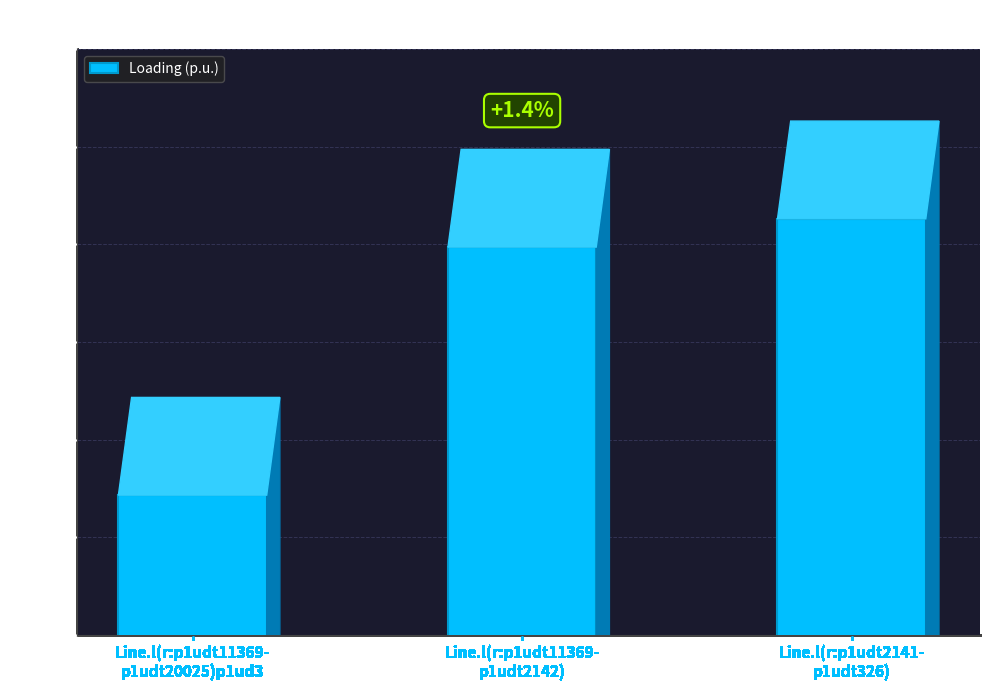

Count the number of categories in the chart.

3